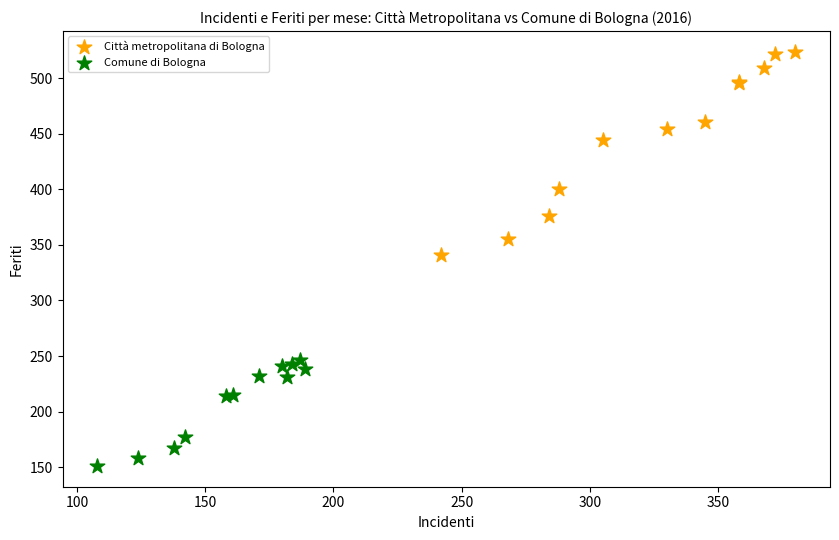

Which series contains the lowest Y value?

Comune di Bologna